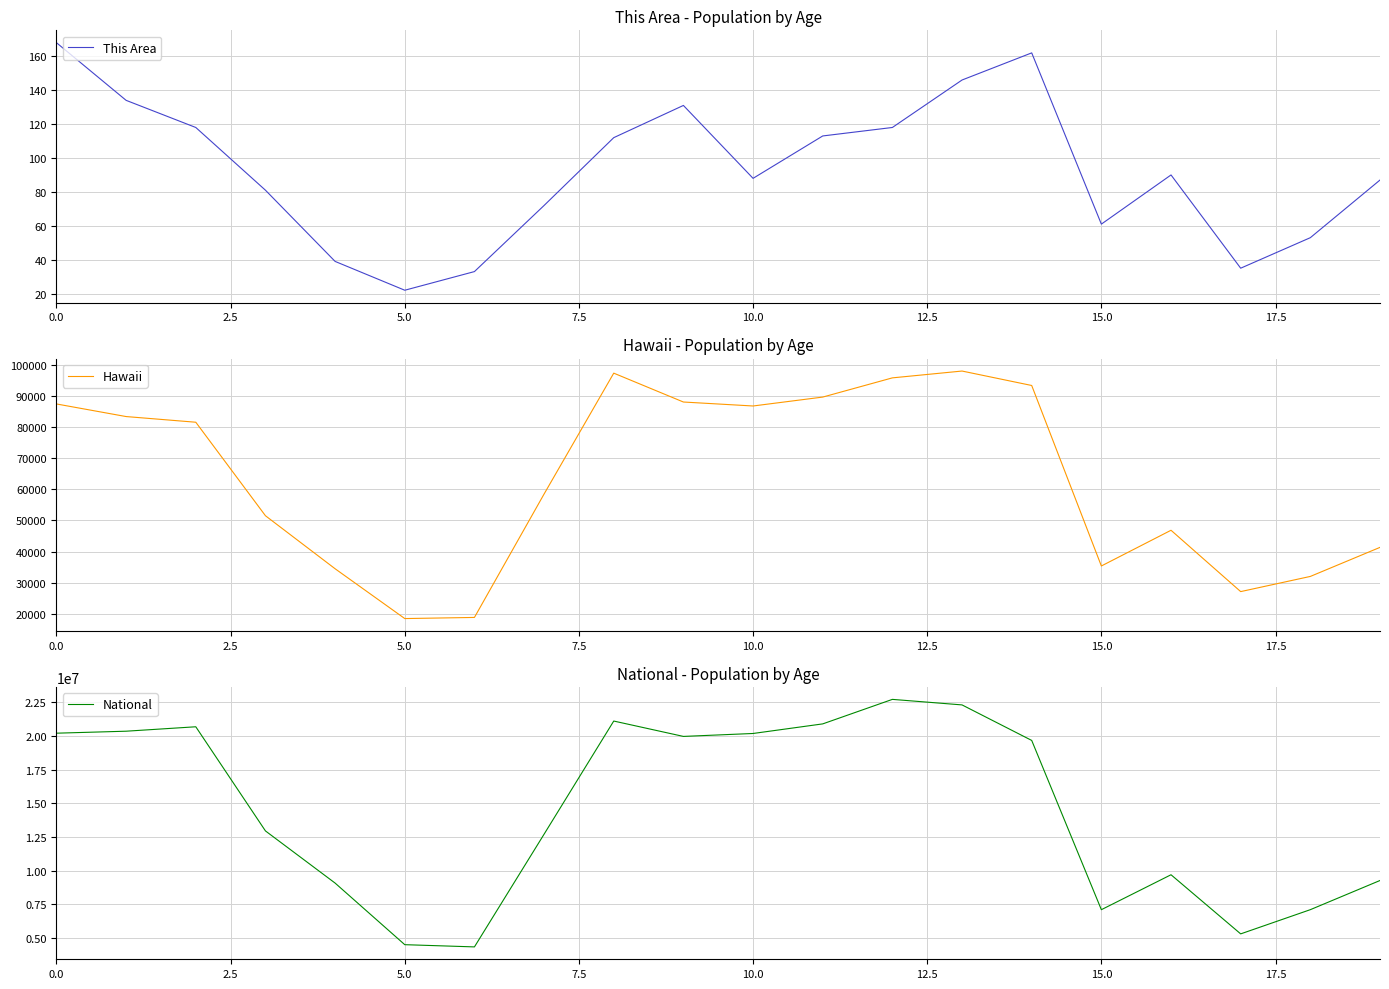

Count the number of data series in this chart.

3